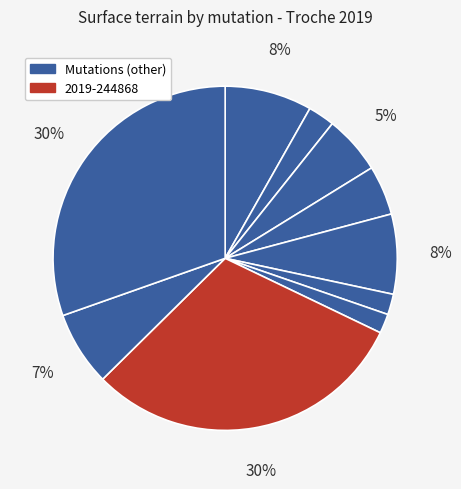

Count the number of slices in the pie.

10